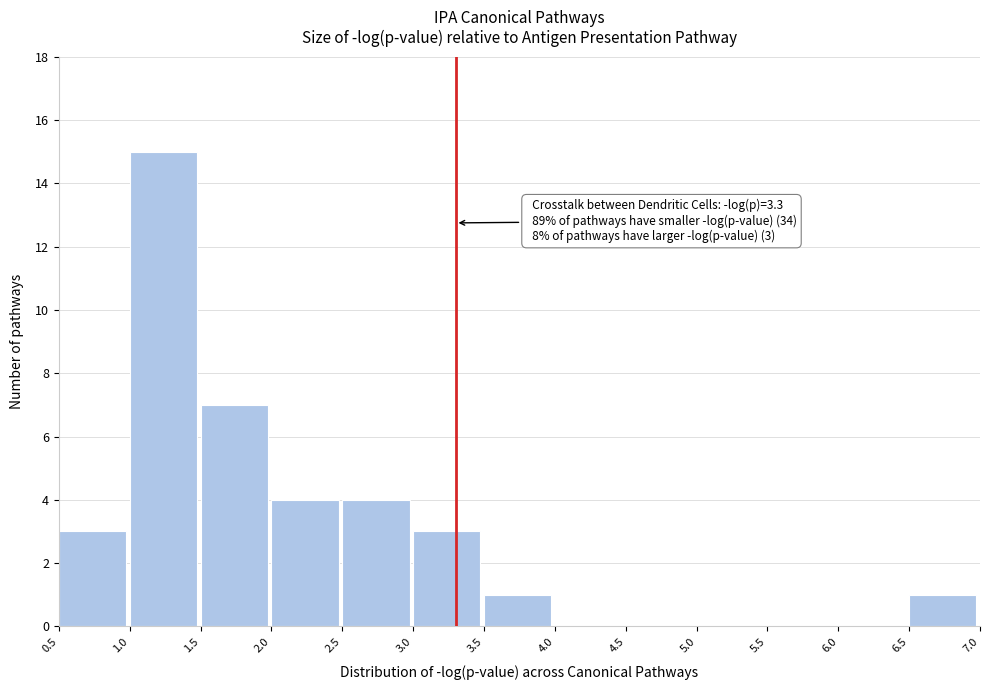

Which range on the x-axis has the tallest bar?

1.0 to 1.5